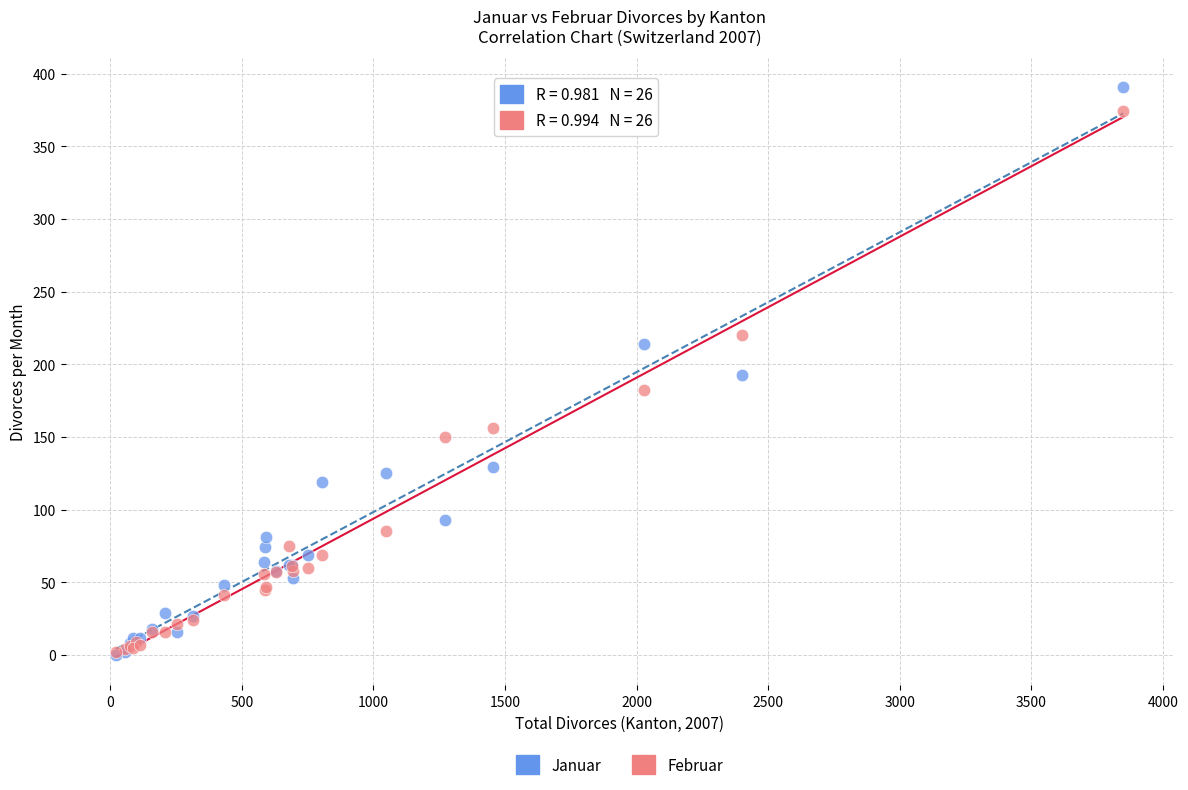

What are all the series names shown in the legend?

Januar, Februar